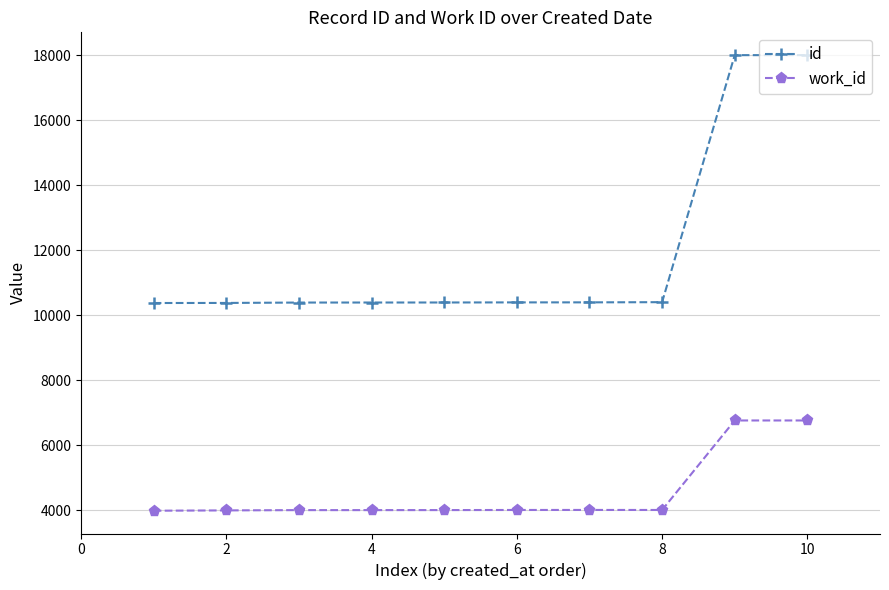

Which series has the widest spread of values?

id